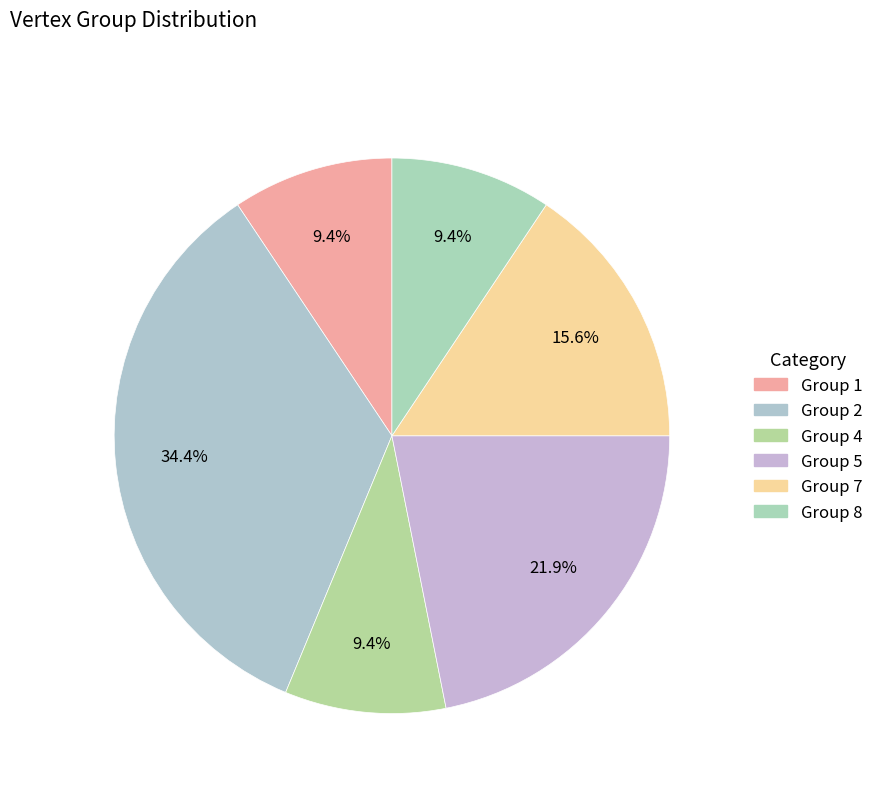

How many slices are in this pie chart?

6